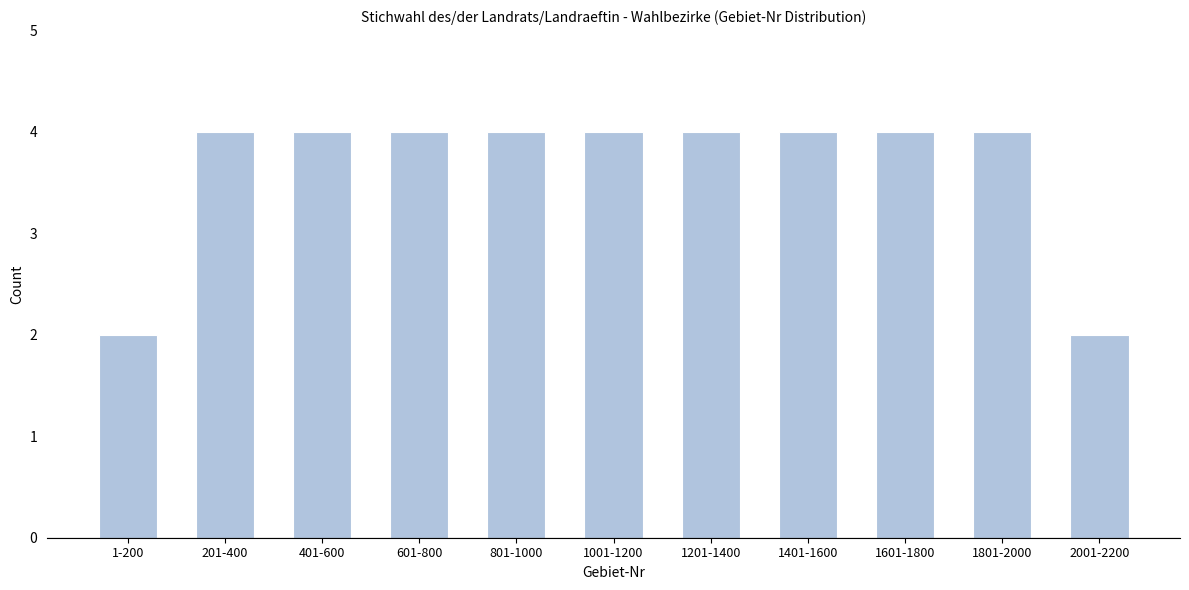

Reading left to right, transcribe all the data shown in this chart.

2	4	4	4	4	4	4	4	4	4	2